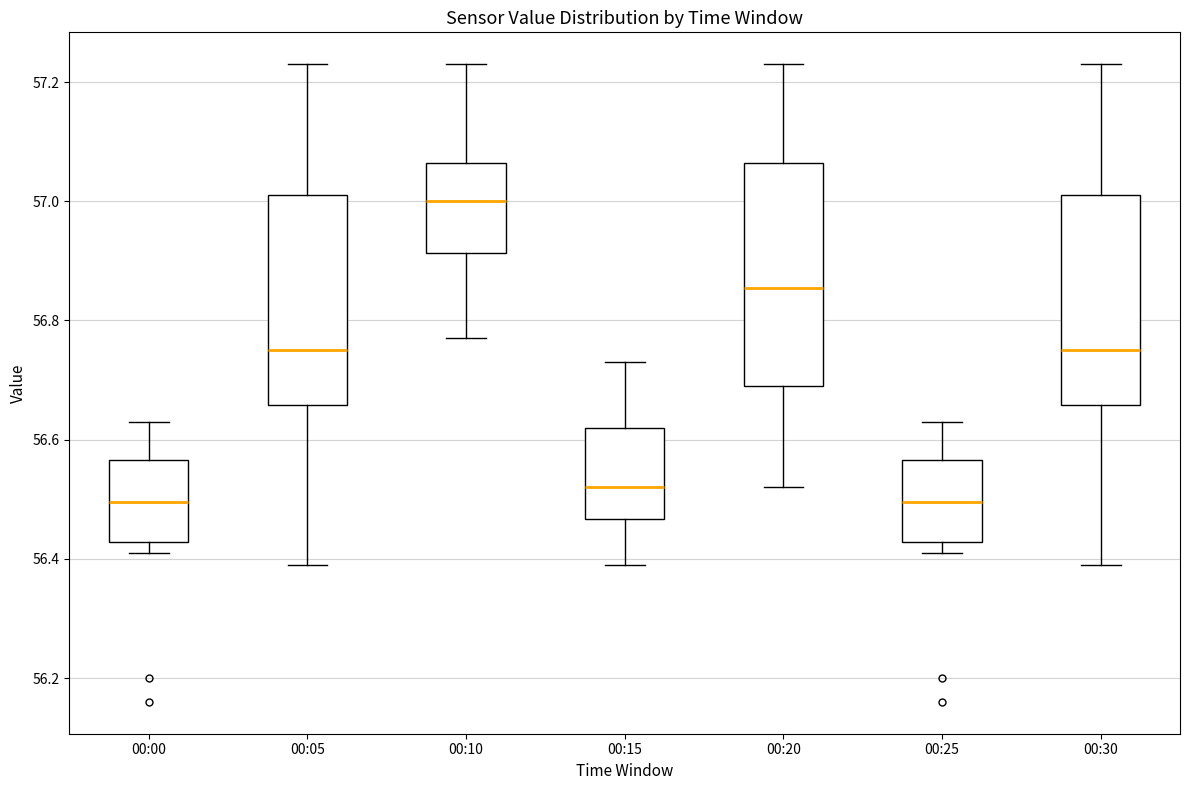

Where does the median line of the box for 00:30 sit on the y-axis? The values are not printed on the chart, so give them approximately, as read against the axis.

56.76